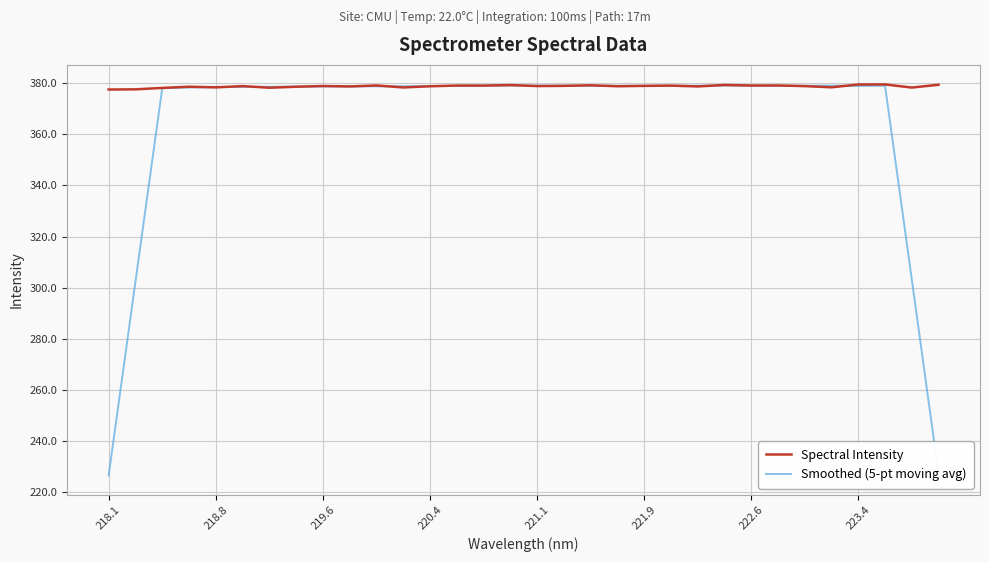

What is the sum of all Spectral Intensity values?

12120.4